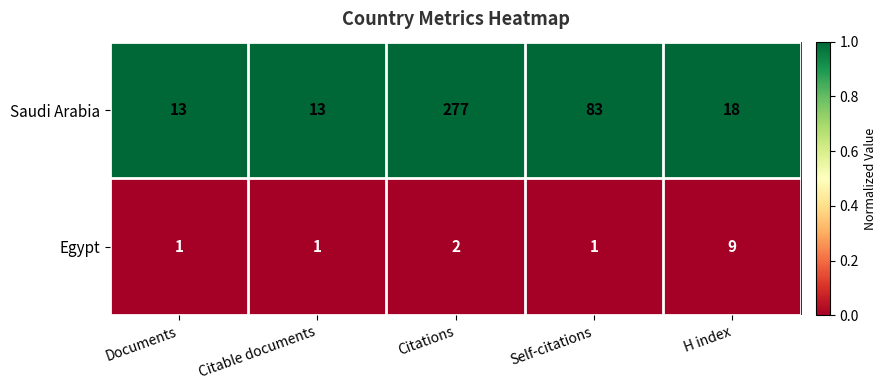

Reading right to left, what are all the values shown in this chart?

Saudi Arabia: H index=18	Self-citations=83	Citations=277	Citable documents=13	Documents=13
Egypt: H index=9	Self-citations=1	Citations=2	Citable documents=1	Documents=1